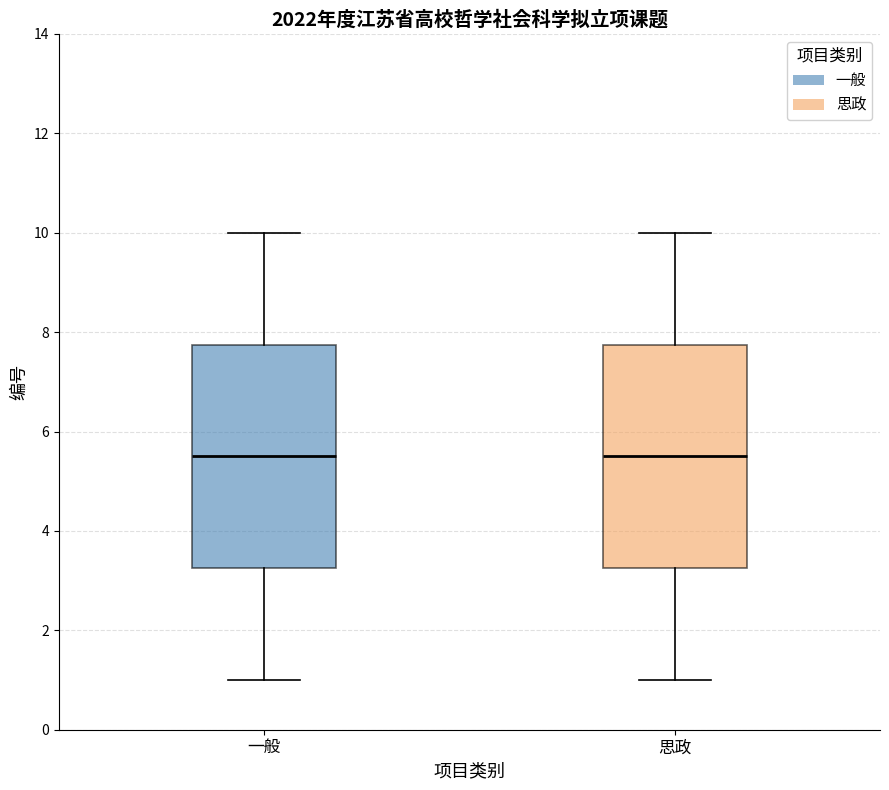

Where does the upper whisker of the box for 一般 end on the y-axis? The values are not printed on the chart, so give them approximately, as read against the axis.

10.0